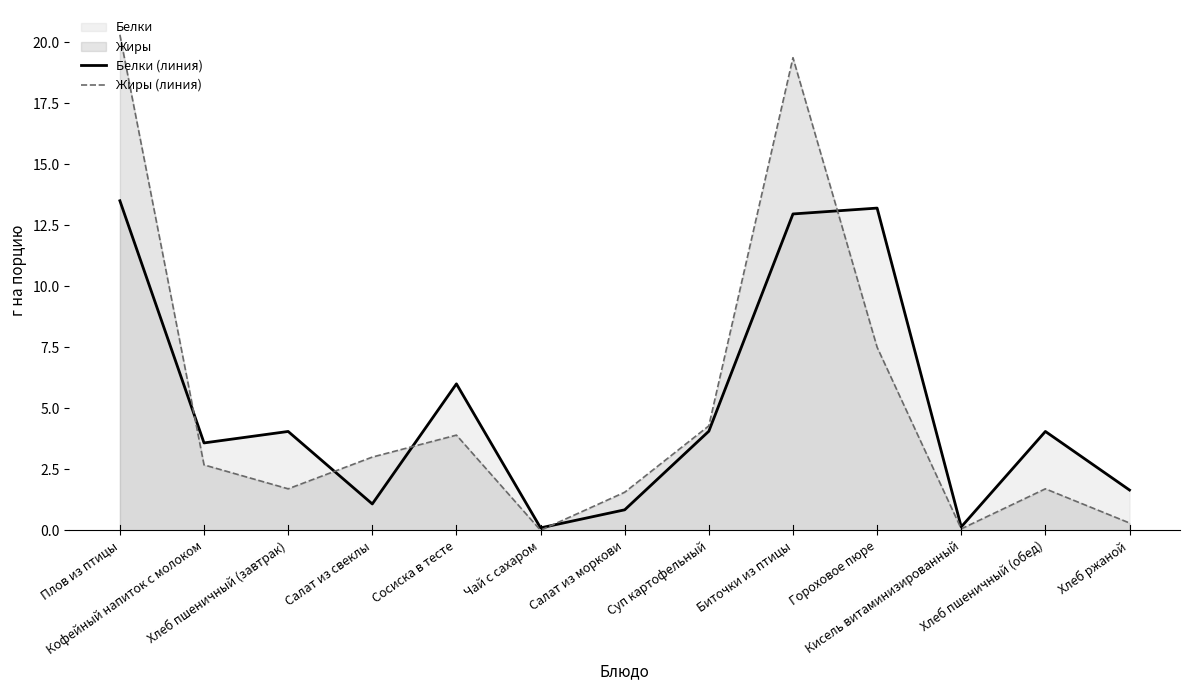

Reading right to left, list all the values displayed in this chart.

Белки (линия): Хлеб ржаной=1.6	Хлеб пшеничный (обед)=4.0	Кисель витаминизированный=0.1	Гороховое пюре=13.2	Биточки из птицы=13.0	Суп картофельный=4.1	Салат из моркови=0.8	Чай с сахаром=0.1	Сосиска в тесте=6.0	Салат из свеклы=1.1	Хлеб пшеничный (завтрак)=4.0	Кофейный напиток с молоком=3.6	Плов из птицы=13.5
Жиры (линия): Хлеб ржаной=0.3	Хлеб пшеничный (обед)=1.7	Кисель витаминизированный=0.1	Гороховое пюре=7.5	Биточки из птицы=19.4	Суп картофельный=4.3	Салат из моркови=1.6	Чай с сахаром=0.0	Сосиска в тесте=3.9	Салат из свеклы=3.0	Хлеб пшеничный (завтрак)=1.7	Кофейный напиток с молоком=2.7	Плов из птицы=20.3